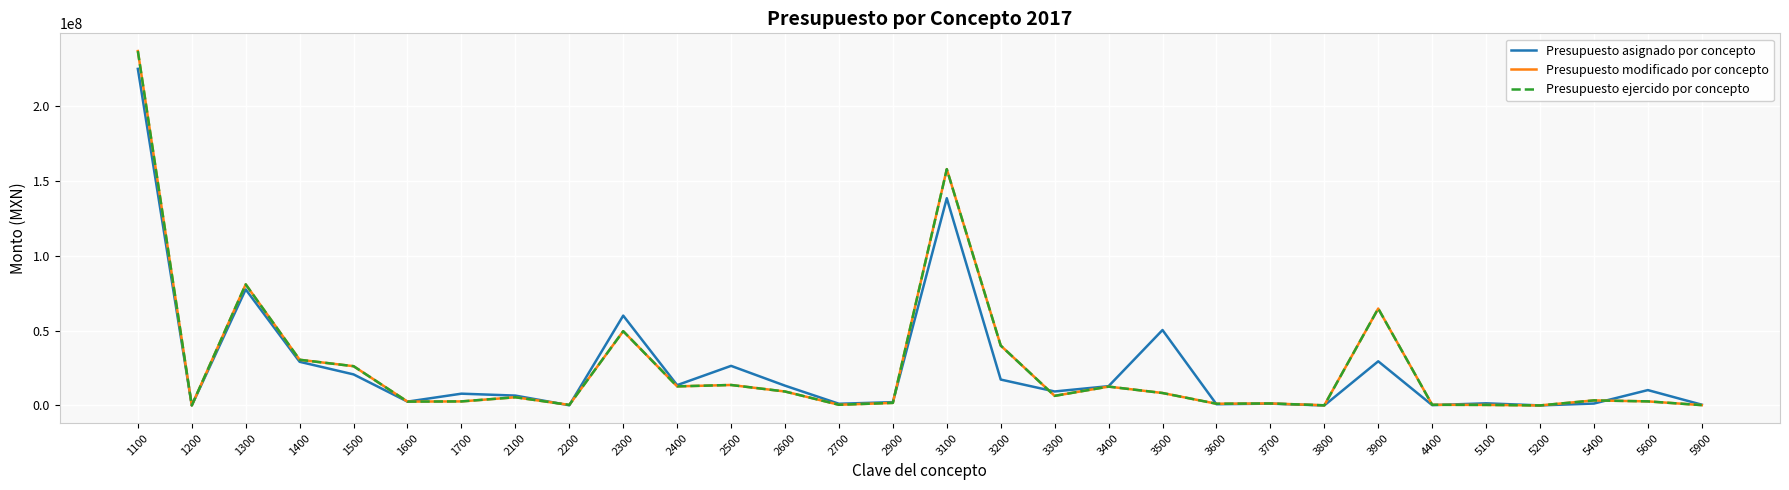

Does the chart have visible grid lines?

Yes